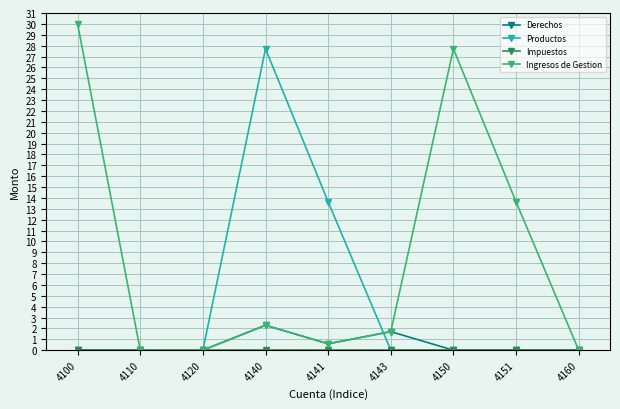

Which series has the largest range (max minus min)?

Ingresos de Gestion